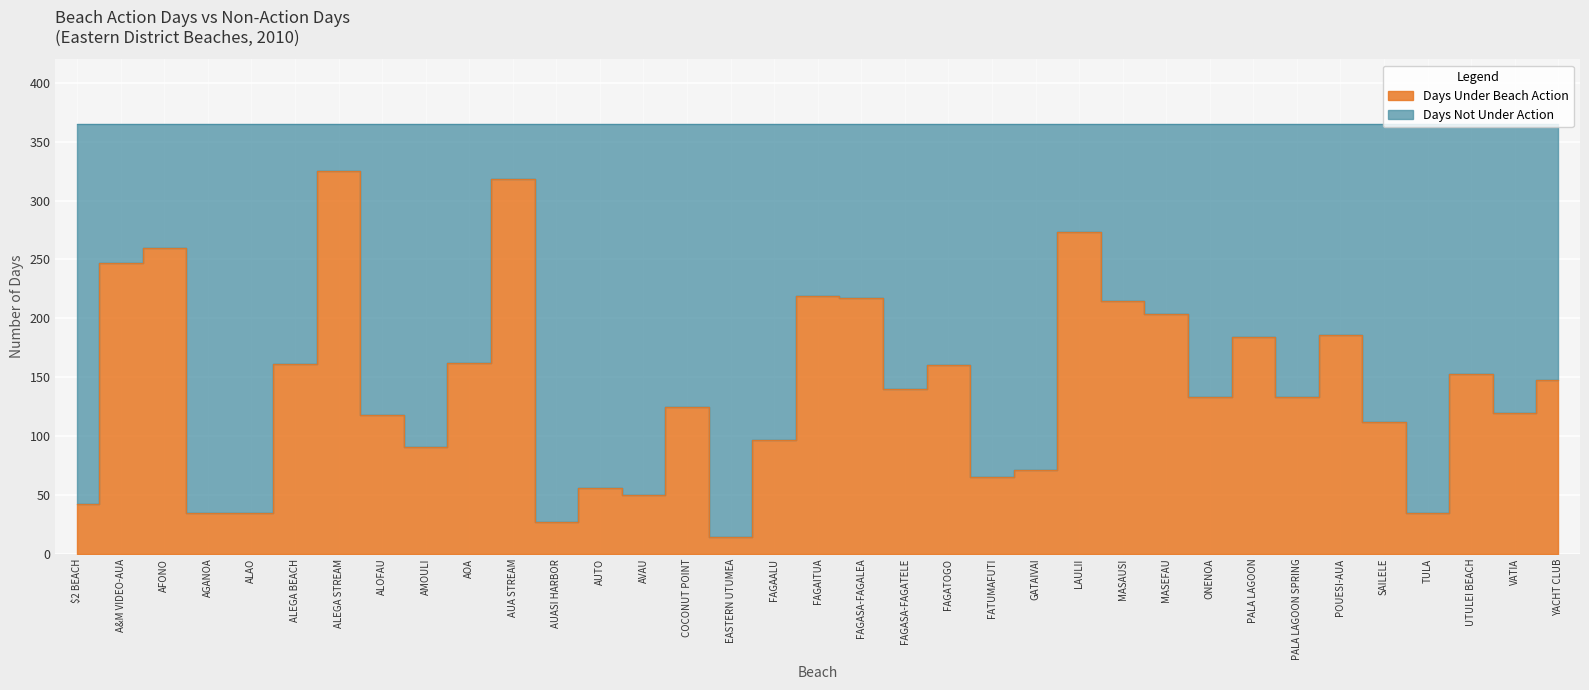

What is the average value?

141